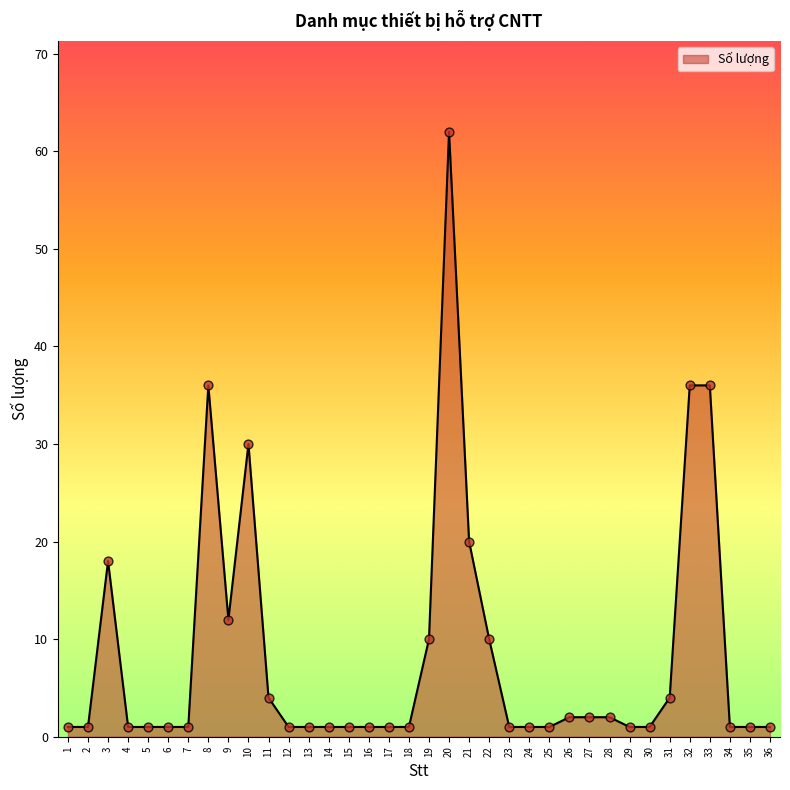

Approximately how many times larger is the value at 5 compared to 6?

1.0